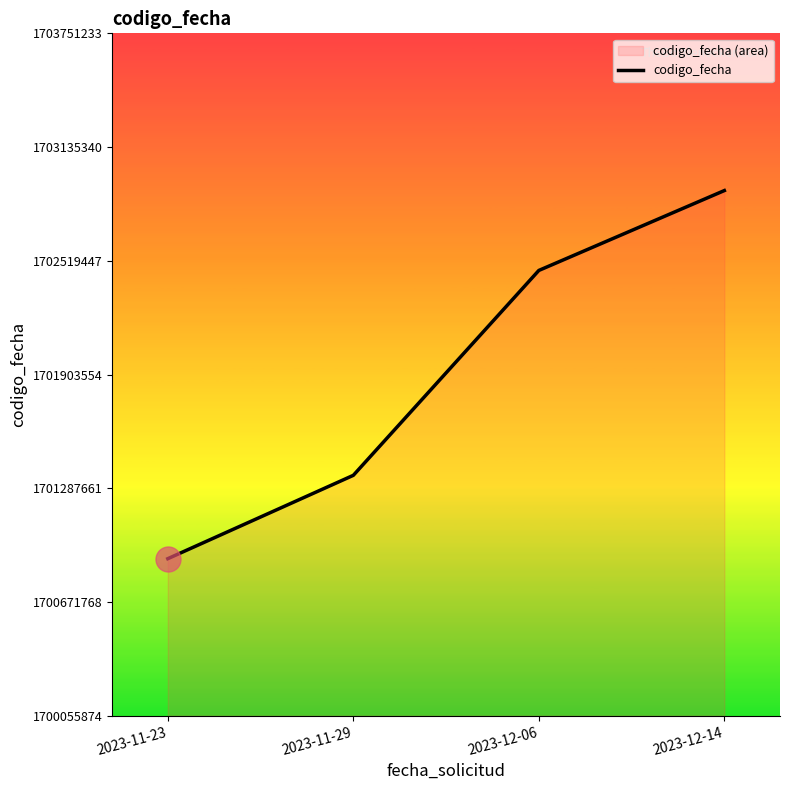

What is the greatest value displayed?

1702899784